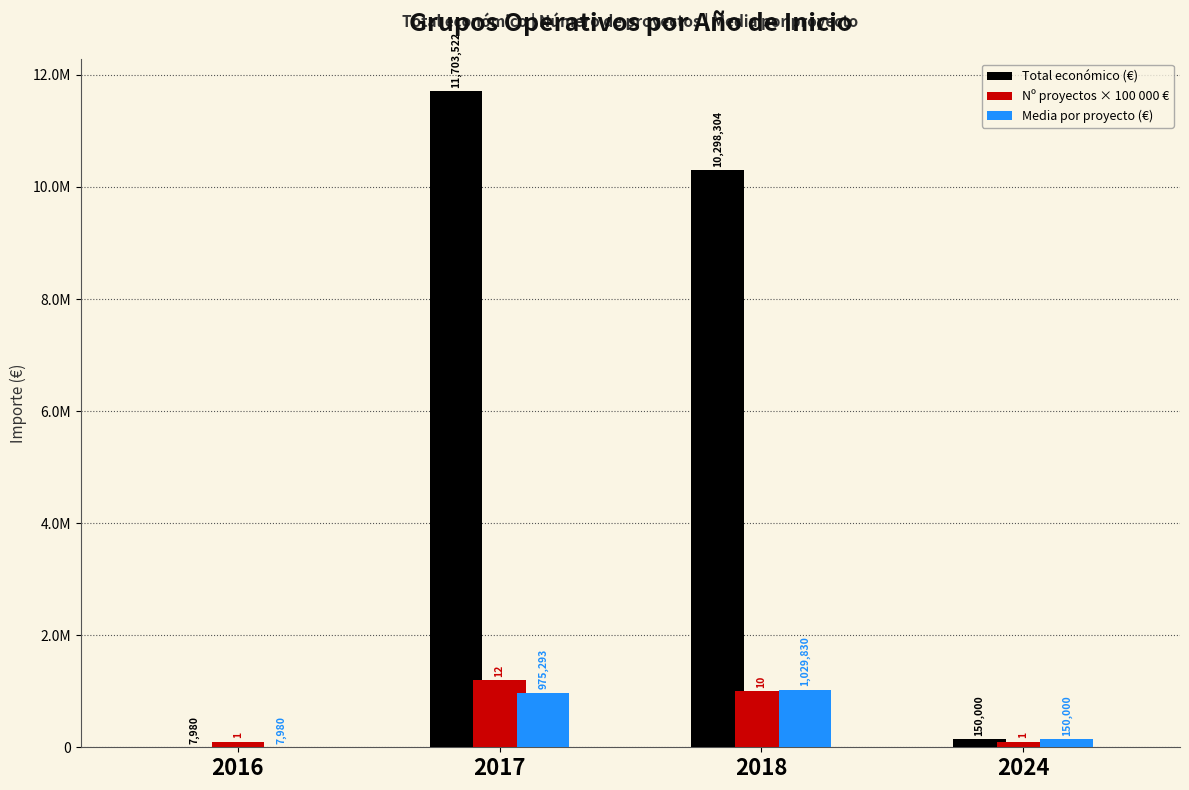

Is the value of Nº proyectos × 100 000 € at 2018 greater than the value of Total económico (€) at 2018?

No